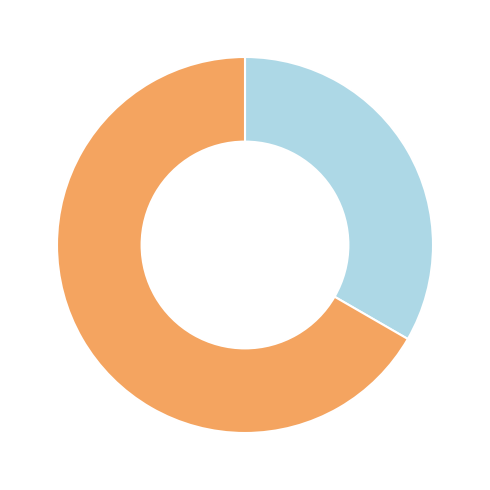

Is there any slice that represents more than half of the pie?

Yes